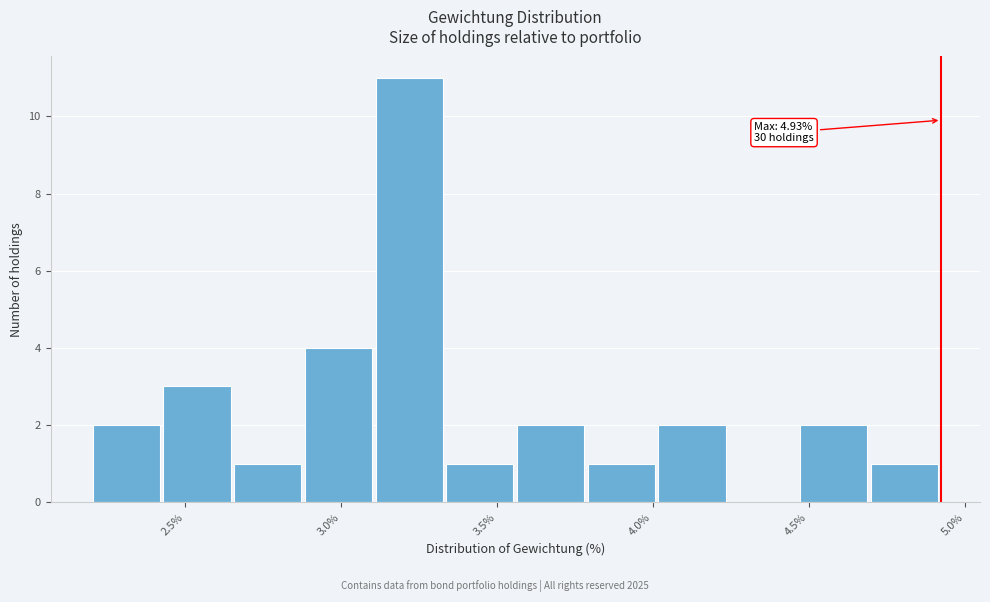

Which range on the x-axis has the tallest bar?

3.10 to 3.35